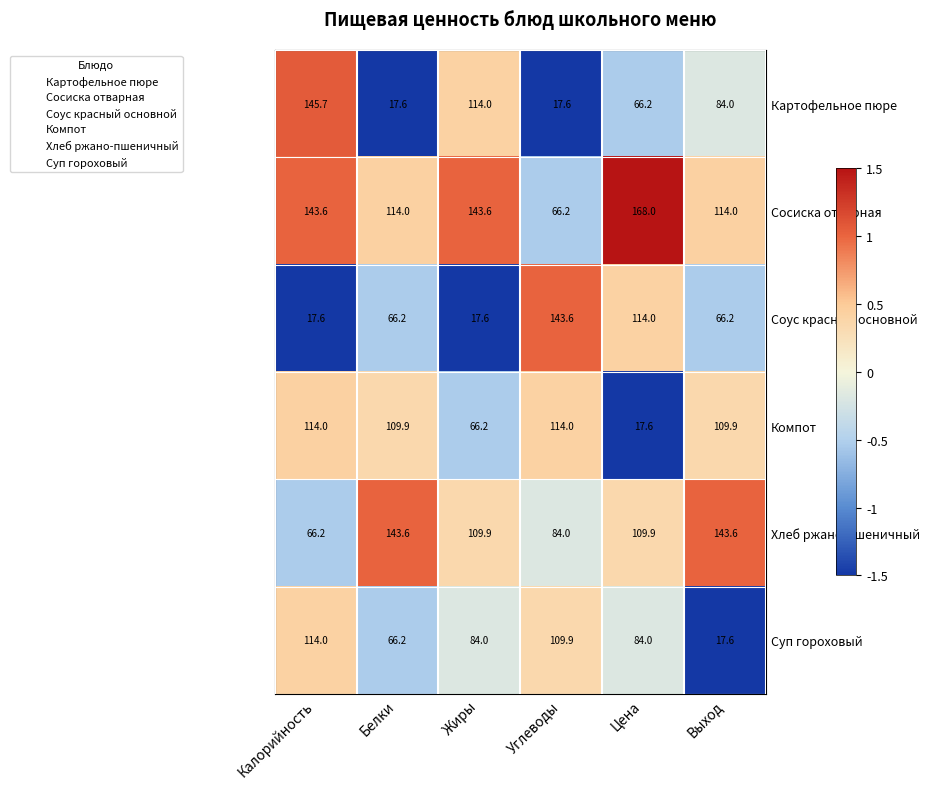

At which label does Компот first exceed 109?

Калорийность